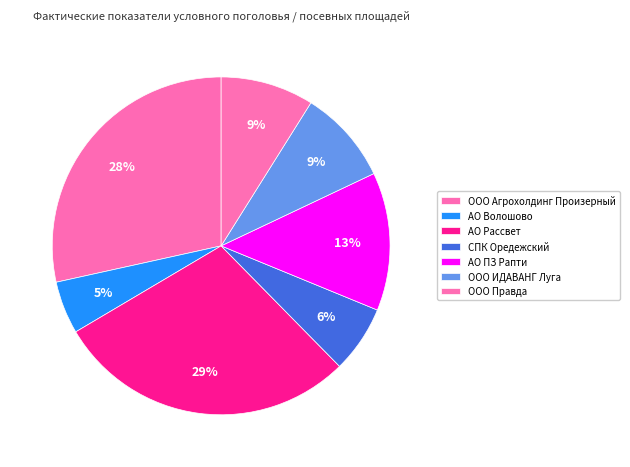

To the nearest percent, what portion does АО Рассвет represent?

29%